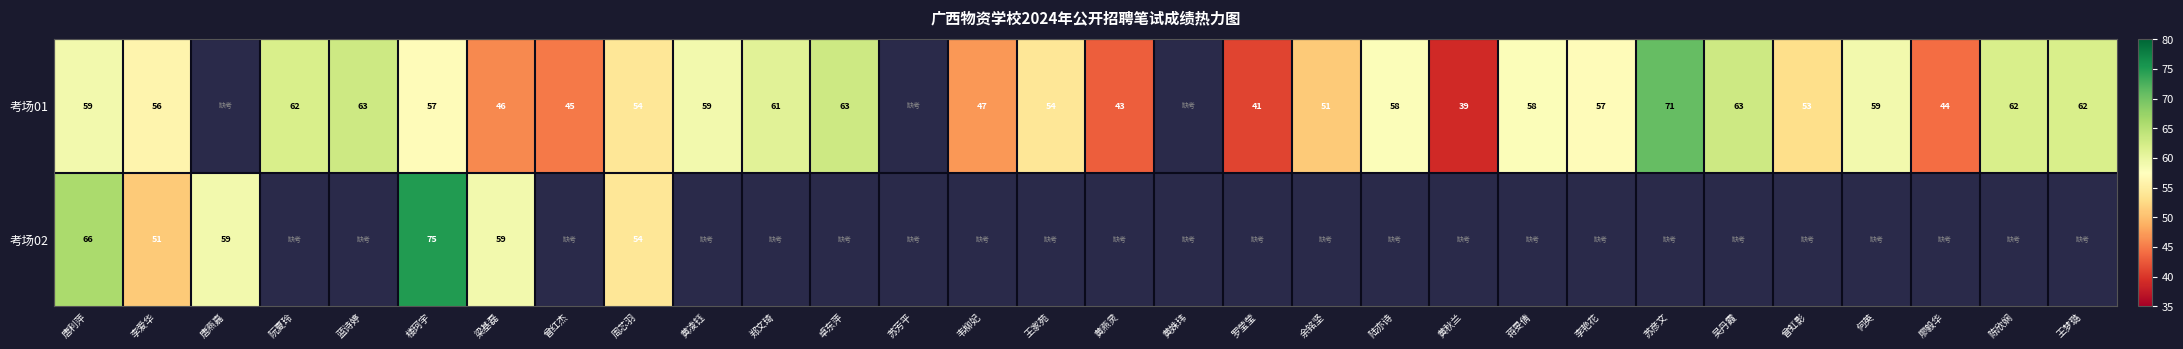

Which category has the highest value across all series?

楼珂宇